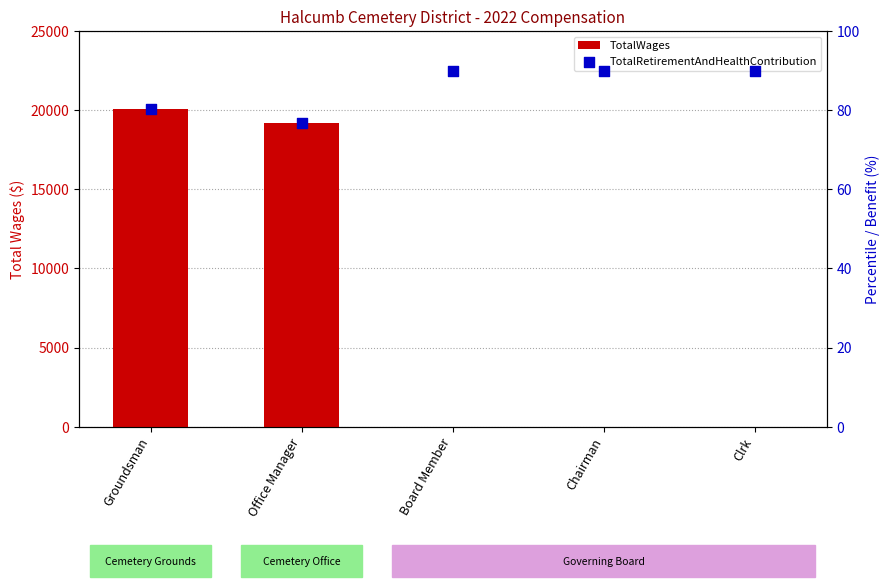

What are all the series names shown in the legend?

TotalWages, TotalRetirementAndHealthContribution